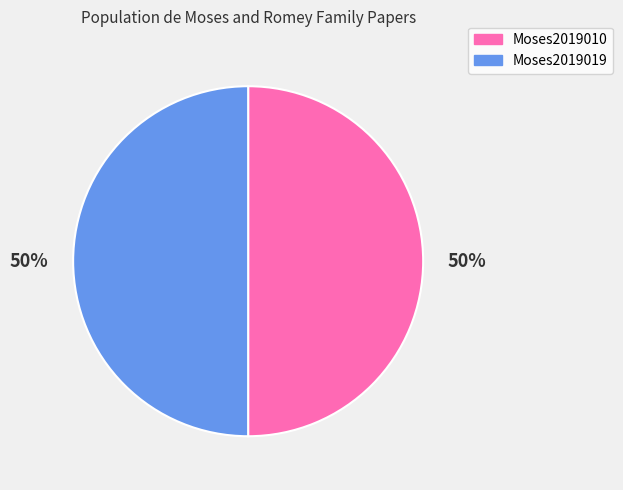

Is it true that Moses2019010 is 50% of the pie?

True